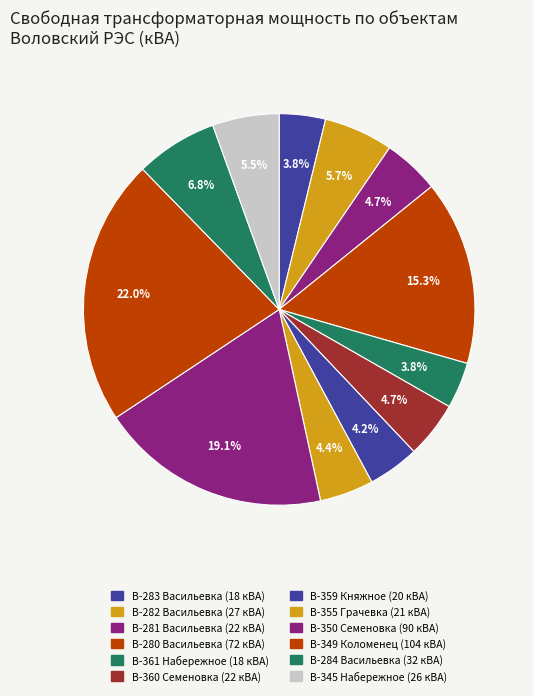

Count the number of slices in the pie.

12